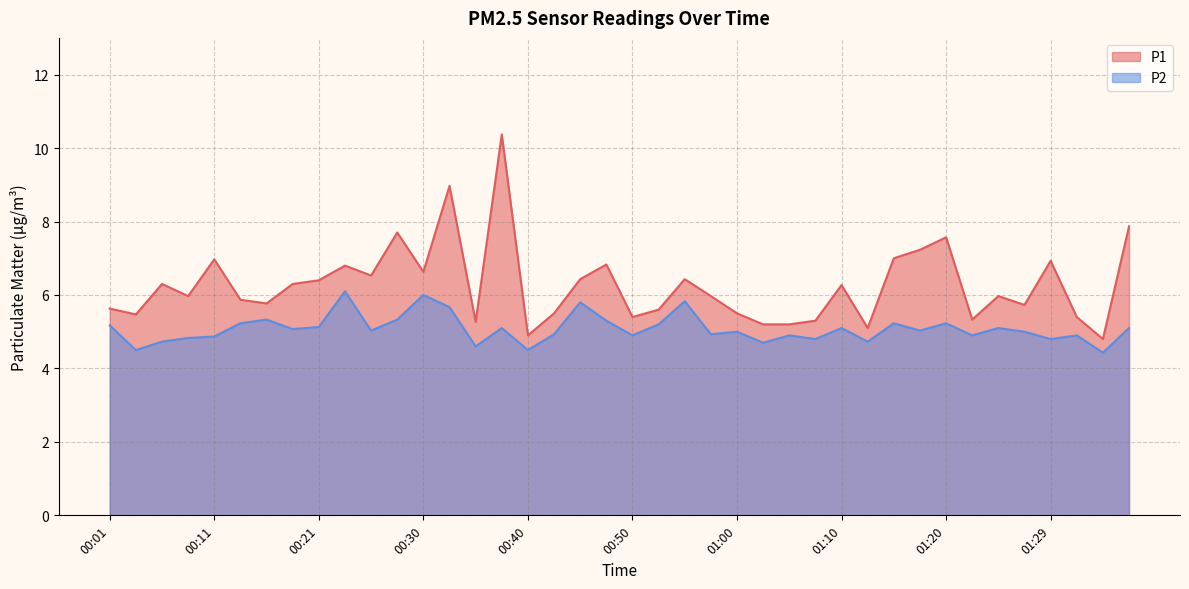

True or false: P1 has a value of 9.7 at 00:25.

False